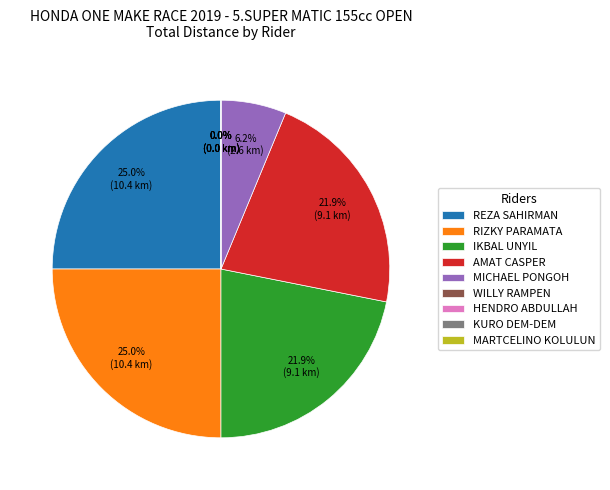

Count the number of slices in the pie.

9